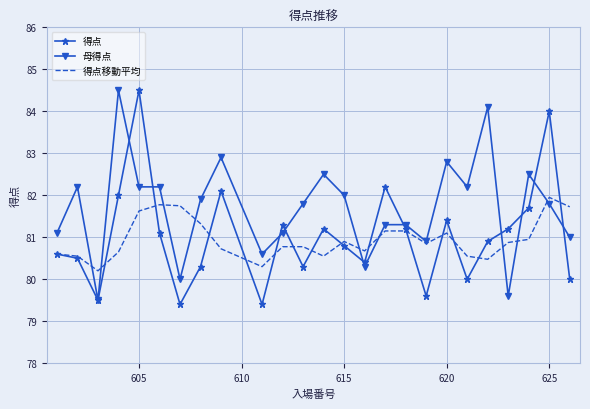

What is the highest value of the 得点 series?

84.5